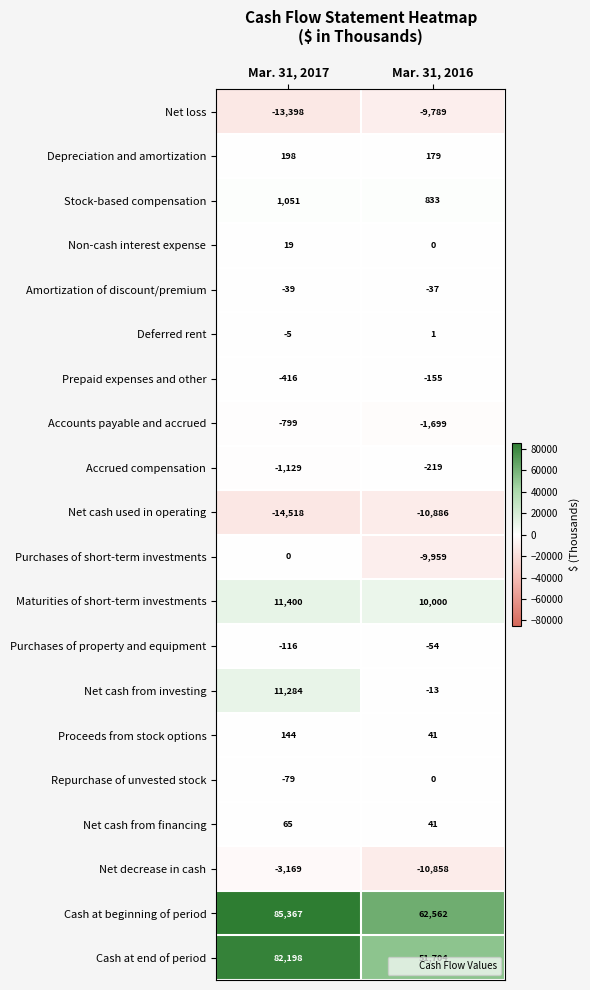

At which label is Proceeds from stock options closest to 92?

Mar. 31, 2016